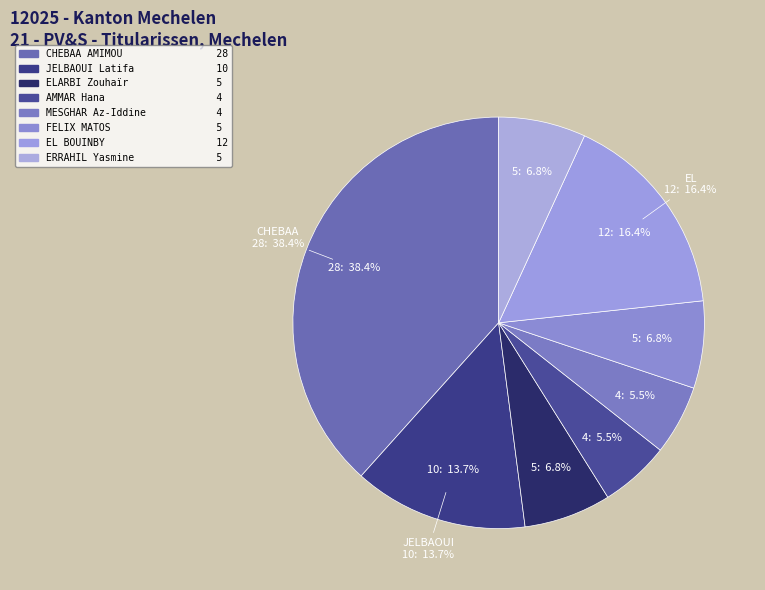

Combined, do EL BOUINBY Mohamed and AMMAR Hana account for over 50%?

No